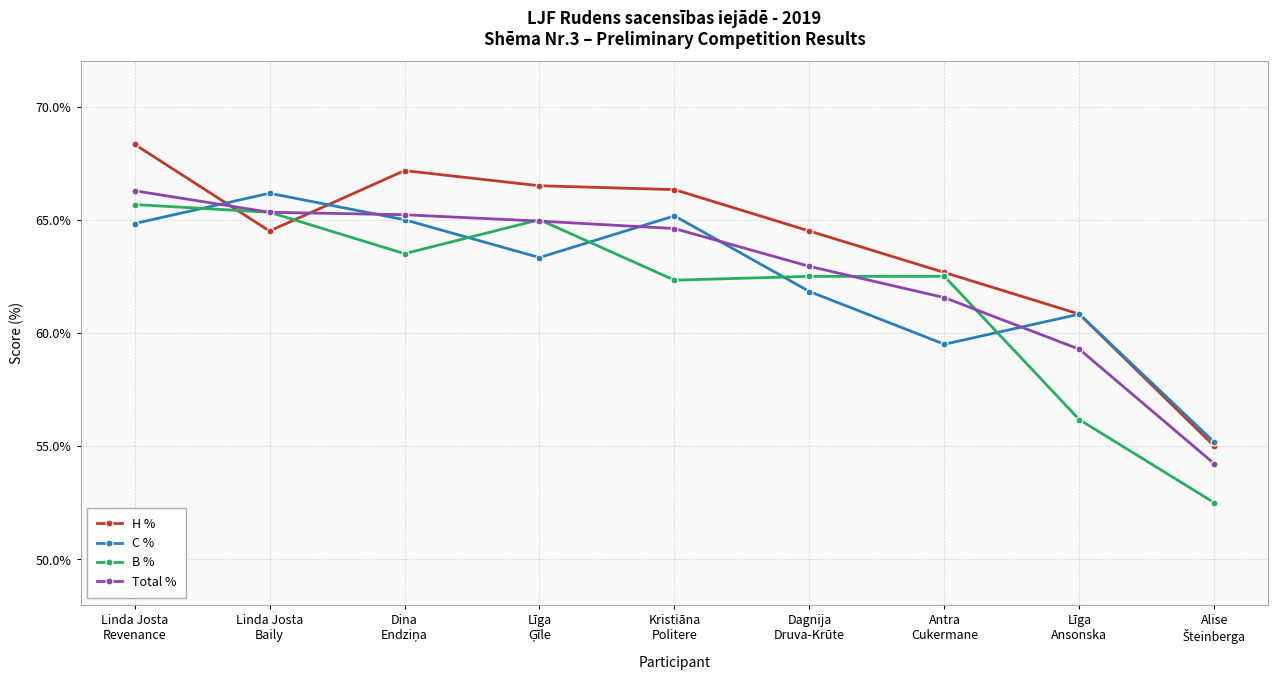

What is the value of the B % point at the 7th from the left?

62.5